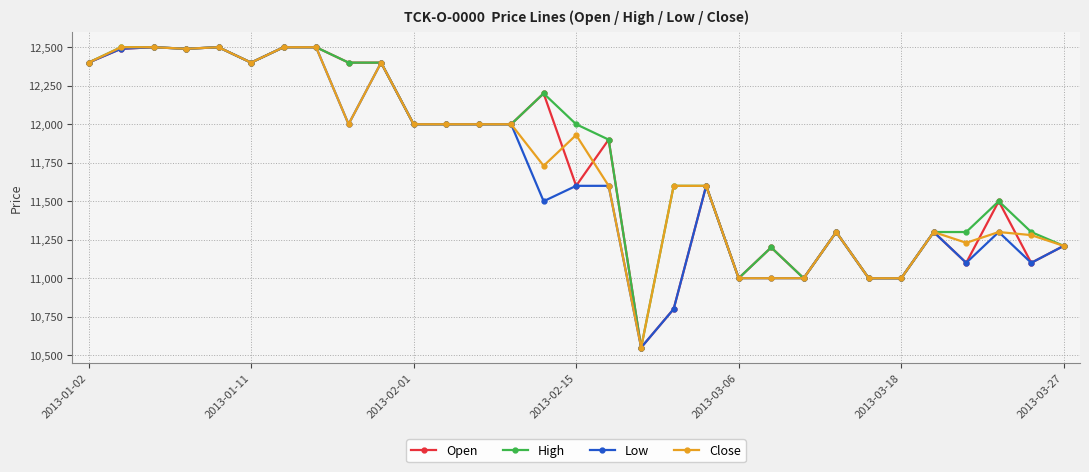

What is the value of the Low point at the 14th from the left?

12000